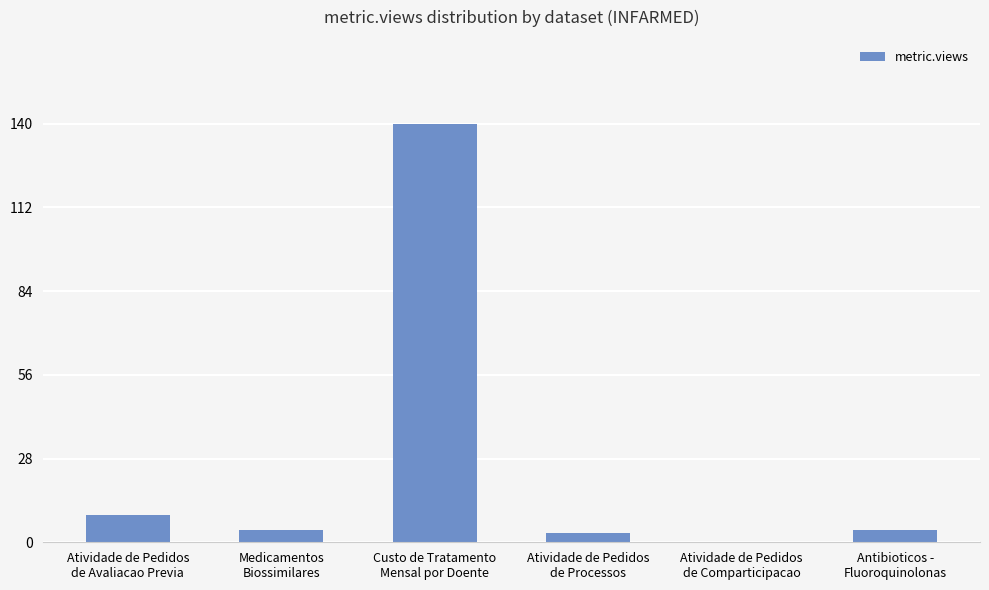

What is the ratio of the value at Antibioticos -
Fluoroquinolonas to the value at Medicamentos
Biossimilares?

1.0